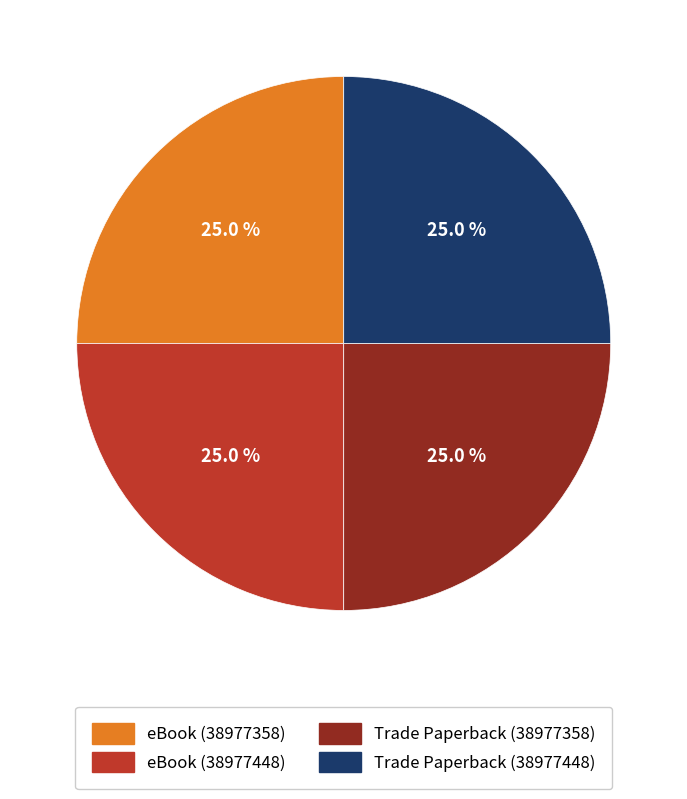

Is there a majority slice in this chart?

No